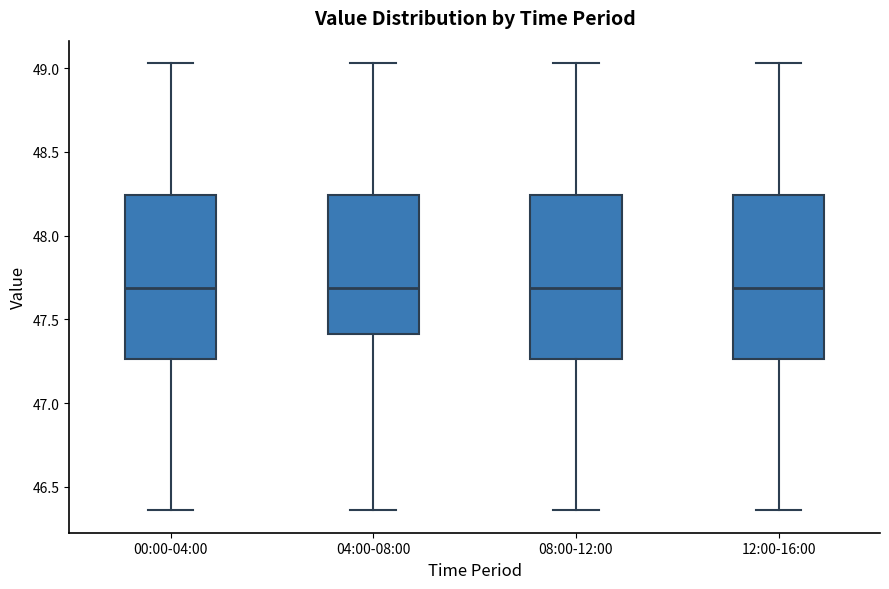

Reading left to right, transcribe this box plot: for each box, give where its median line is, the range the box spans, and where its two whiskers end, as read against the y-axis. The values are not printed on the chart, so give them approximately, as read against the axis.

00:00-04:00: median 47.70, box 47.25 to 48.25, whiskers 46.35 to 49.05
04:00-08:00: median 47.70, box 47.40 to 48.25, whiskers 46.35 to 49.05
08:00-12:00: median 47.70, box 47.25 to 48.25, whiskers 46.35 to 49.05
12:00-16:00: median 47.70, box 47.25 to 48.25, whiskers 46.35 to 49.05